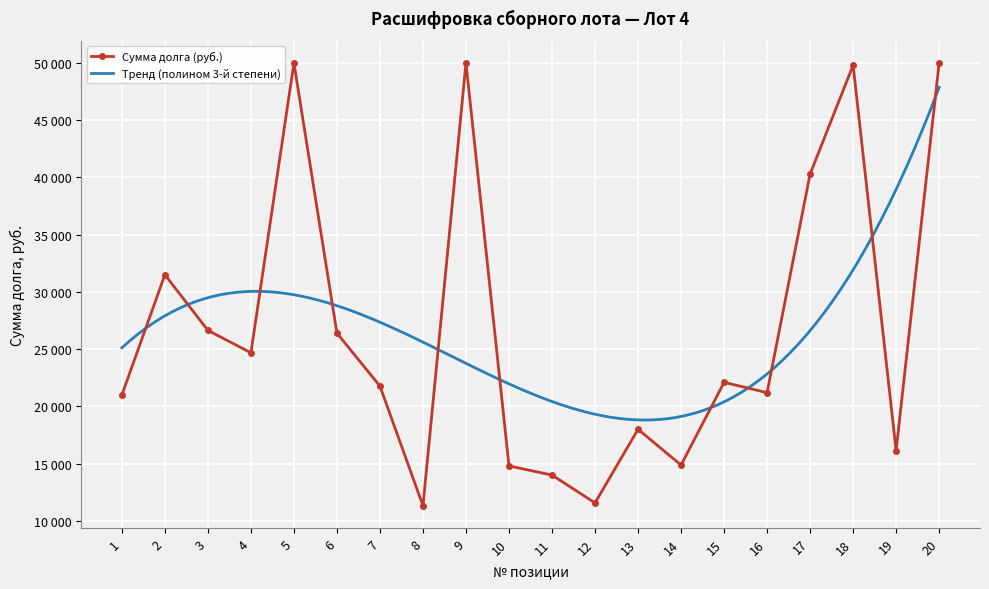

What is the value of the 8th point from the left?

11324.5